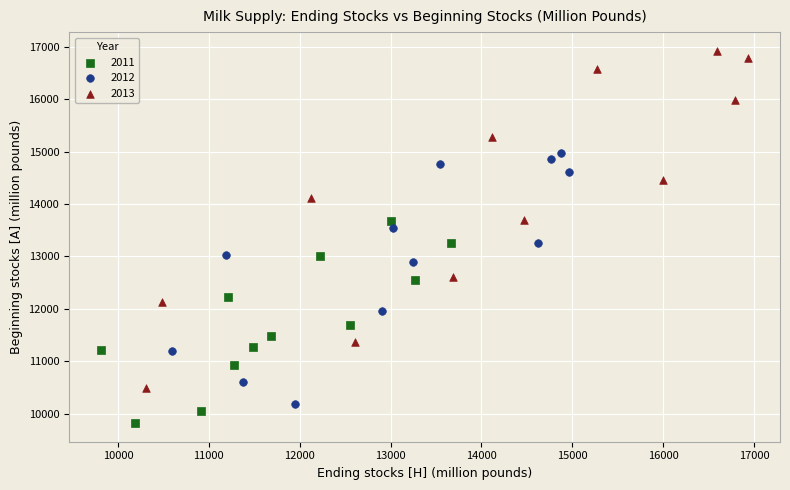

Which series contains the lowest Y value?

2011